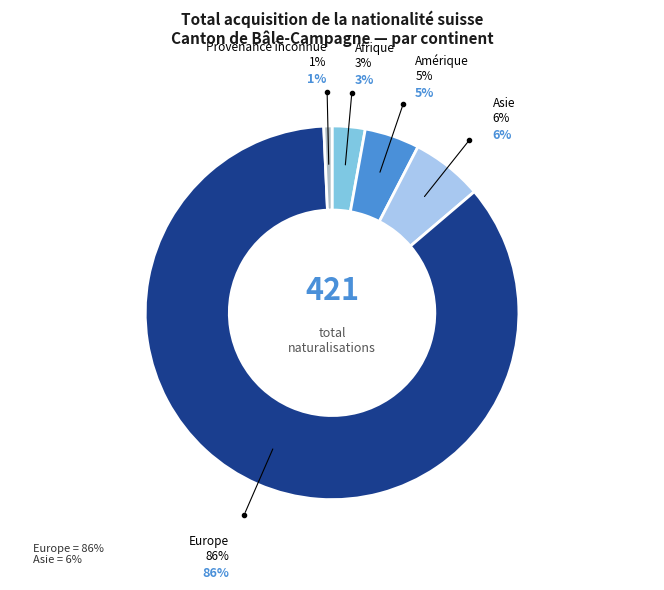

To the nearest percent, what is the average slice percentage?

20%